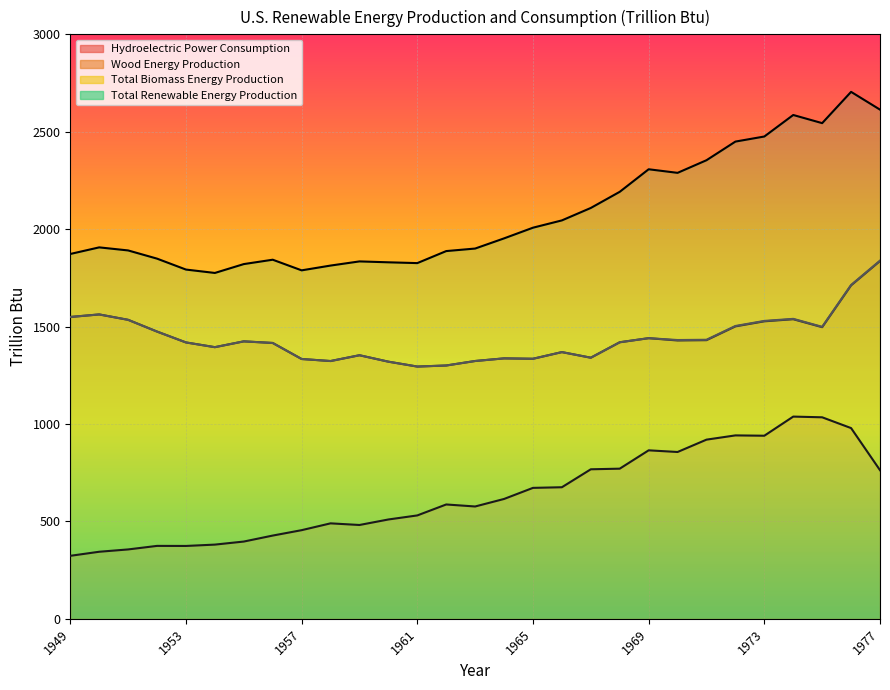

Reading right to left, list all the values displayed in this chart.

Hydroelectric Power Consumption: 1977=762.9	1976=979.0	1975=1034.4	1974=1038.0	1973=939.8	1972=941.5	1971=919.6	1970=856.3	1969=864.8	1968=770.7	1967=767.5	1966=675.4	1965=672.1	1964=615.2	1963=576.6	1962=586.9	1961=530.7	1960=509.9	1959=481.6	1958=490.0	1957=455.0	1956=427.3	1955=396.6	1954=380.9	1953=374.0	1952=374.3	1951=356.1	1950=344.2	1949=323.4
Wood Energy Production: 1977=1836.5	1976=1711.5	1975=1496.9	1974=1537.8	1973=1527.0	1972=1501.0	1971=1430.2	1970=1428.6	1969=1440.5	1968=1419.5	1967=1340.2	1966=1369.0	1965=1334.8	1964=1336.8	1963=1323.3	1962=1300.2	1961=1294.8	1960=1319.9	1959=1352.9	1958=1323.1	1957=1333.6	1956=1415.9	1955=1424.1	1954=1394.3	1953=1418.6	1952=1474.4	1951=1534.7	1950=1562.3	1949=1549.3
Total Biomass Energy Production: 1977=1838.3	1976=1713.4	1975=1498.7	1974=1539.7	1973=1529.1	1972=1503.1	1971=1432.3	1970=1431.0	1969=1440.5	1968=1419.5	1967=1340.2	1966=1369.0	1965=1334.8	1964=1336.8	1963=1323.3	1962=1300.2	1961=1294.8	1960=1319.9	1959=1352.9	1958=1323.1	1957=1333.6	1956=1415.9	1955=1424.1	1954=1394.3	1953=1418.6	1952=1474.4	1951=1534.7	1950=1562.3	1949=1549.3
Total Renewable Energy Production: 1977=2613.5	1976=2704.7	1975=2544.2	1974=2586.0	1973=2475.5	1972=2449.5	1971=2353.8	1970=2289.0	1969=2307.4	1968=2191.7	1967=2108.9	1966=2045.0	1965=2007.5	1964=1952.7	1963=1900.5	1962=1887.5	1961=1825.8	1960=1829.9	1959=1834.5	1958=1813.1	1957=1788.6	1956=1843.2	1955=1820.7	1954=1775.2	1953=1792.6	1952=1848.7	1951=1890.8	1950=1906.5	1949=1872.6